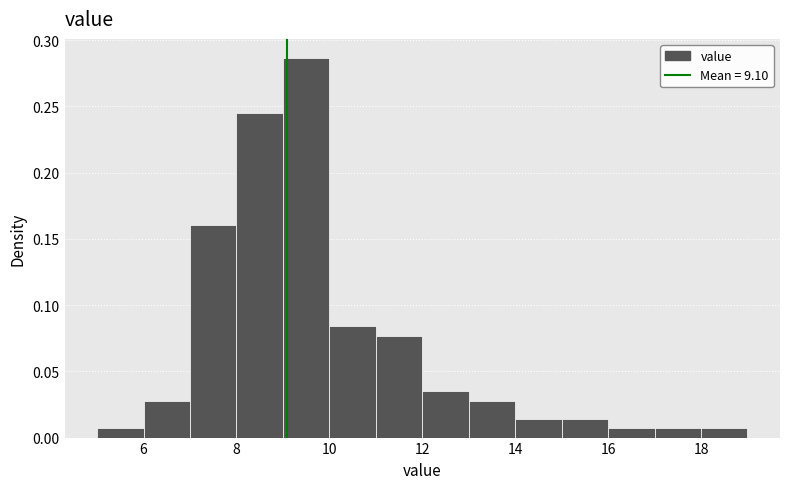

What is the height of the bar covering 7 to 8 on the x-axis? The values are not printed on the chart, so give them approximately, as read against the axis.

0.160